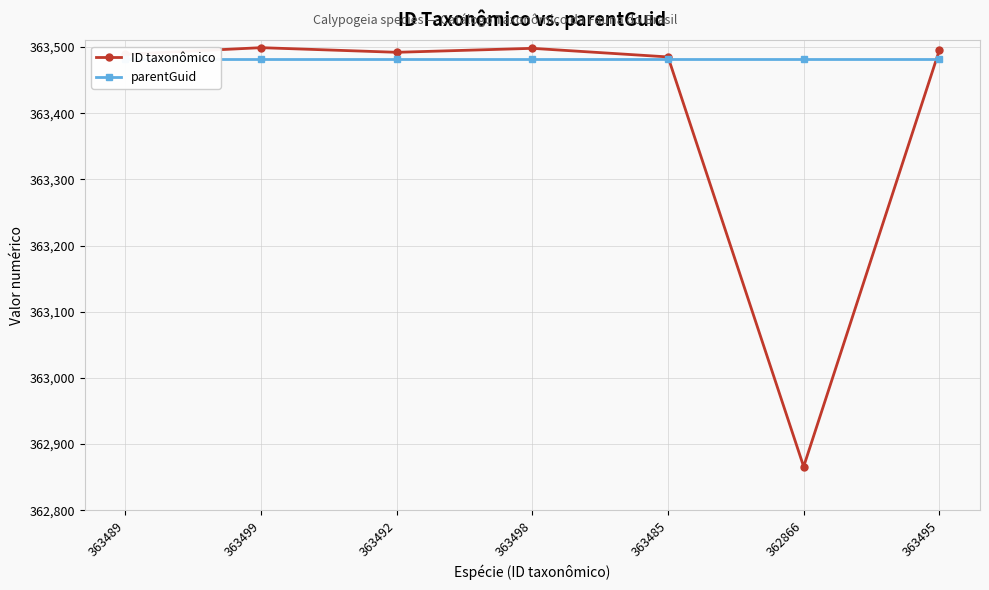

At which category is the sum across all series the highest?

363499